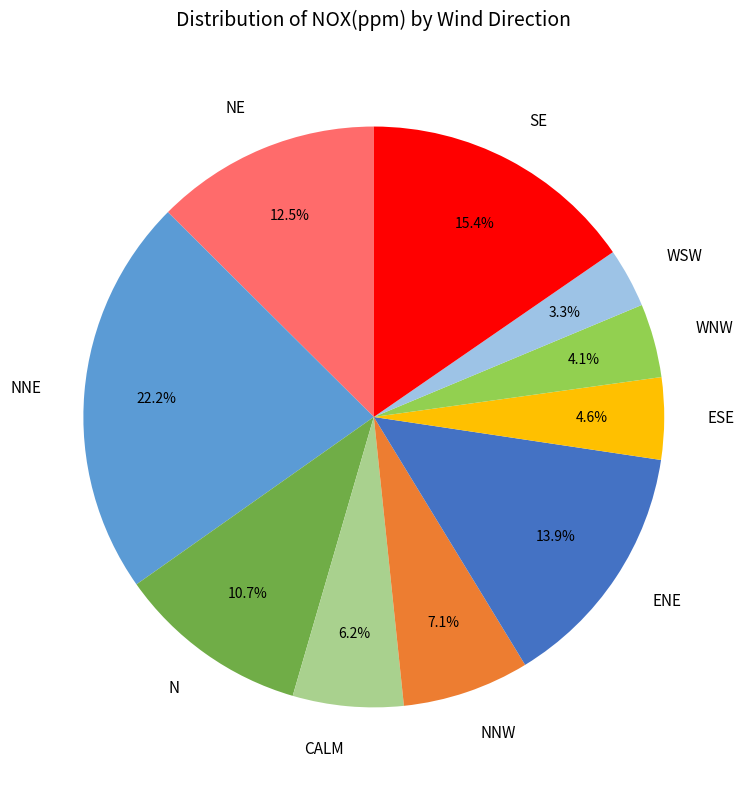

What is the largest slice in the pie chart?

NNE